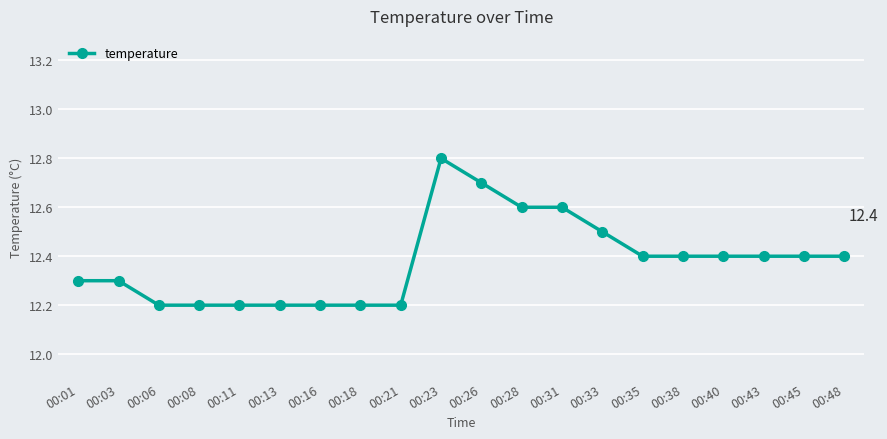

What is the value of the 16th point from the left?

12.4